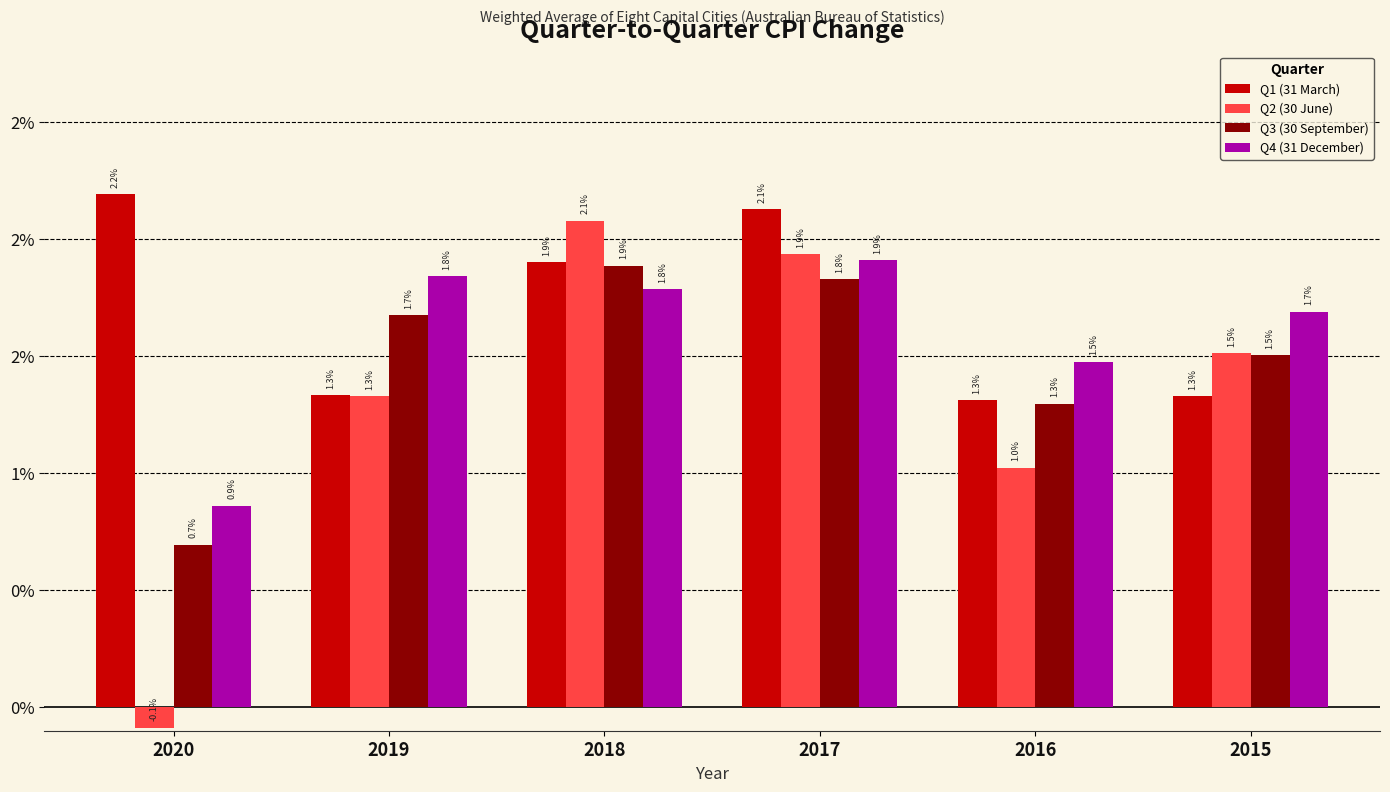

Are the bars grouped side by side (vs. stacked)?

Yes